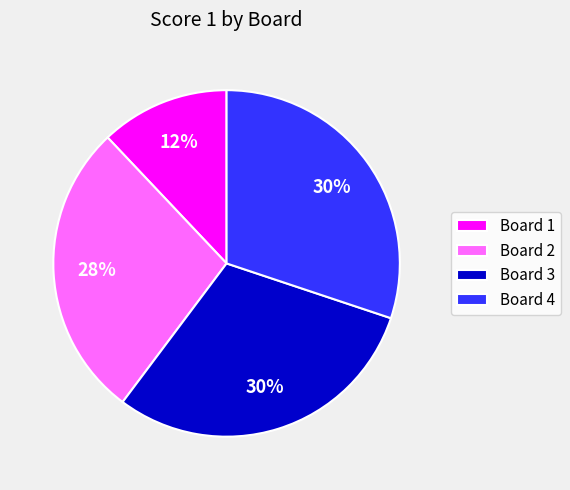

The Board 4 slice represents 30% of the pie. True or false?

True